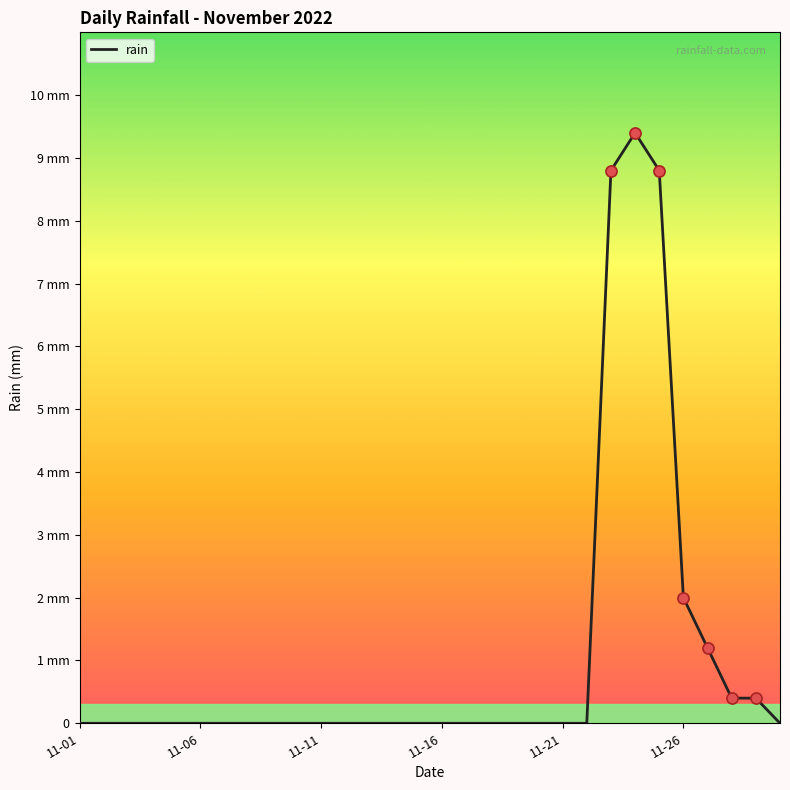

Is this an area chart (filled region under the line)?

No